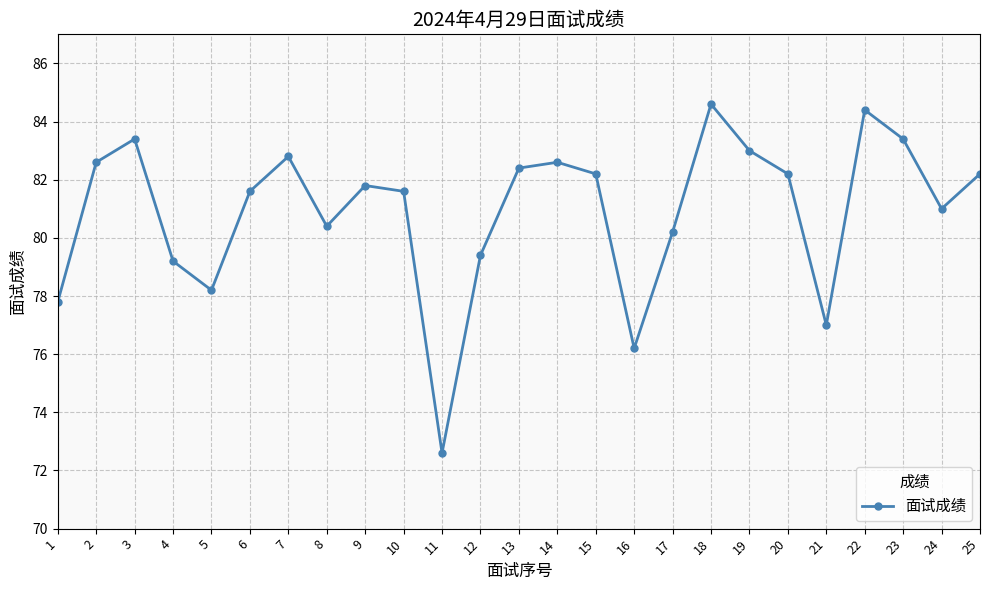

What is the value of the 7th point from the left?

82.8